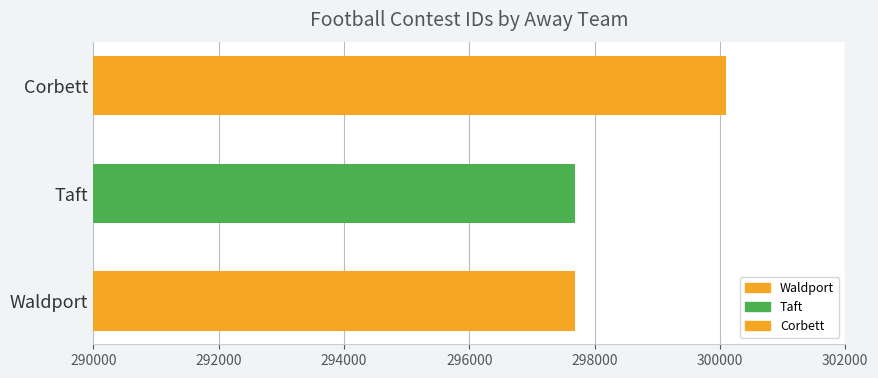

Where is the data nearest to the value 298889?

Taft